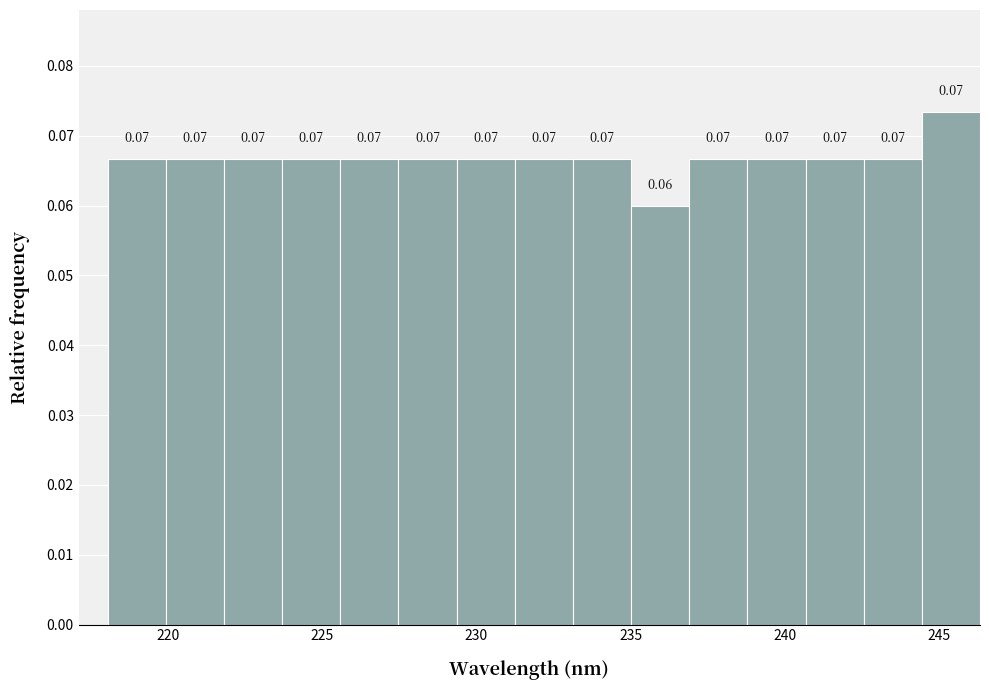

Read against the x-axis, roughly where is the centre of the tallest bar?

245.5